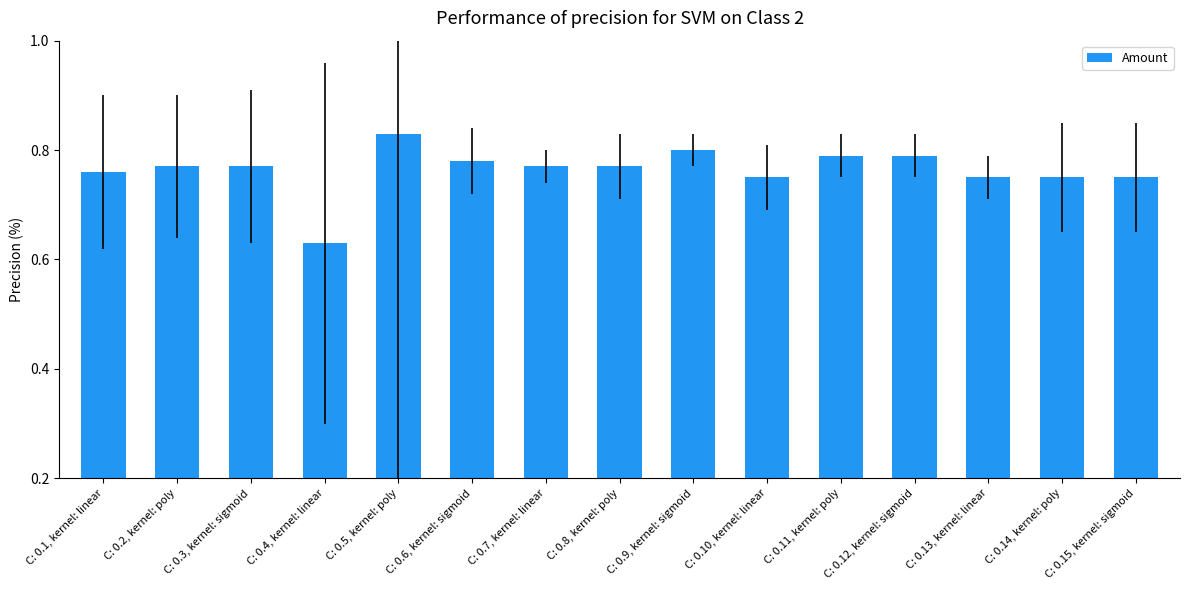

What is the difference between the maximum and minimum values?

0.2